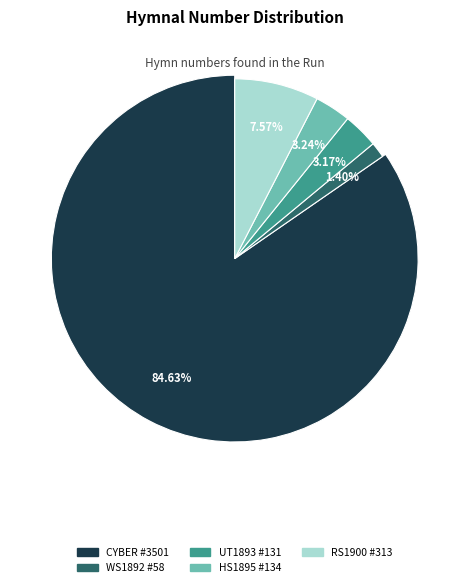

To the nearest percent, what percentage of the pie is Jesus Will Welcome Me There (UT1893)?

3%